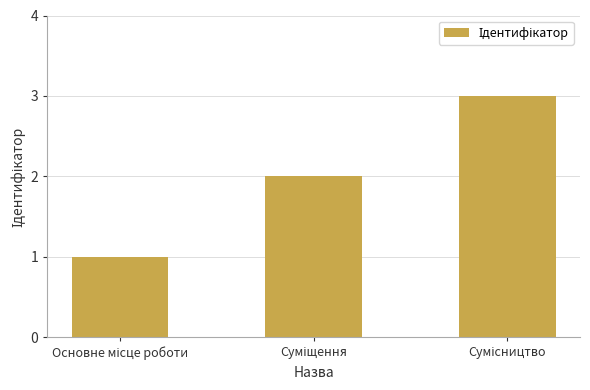

What is the maximum value shown in the chart?

3